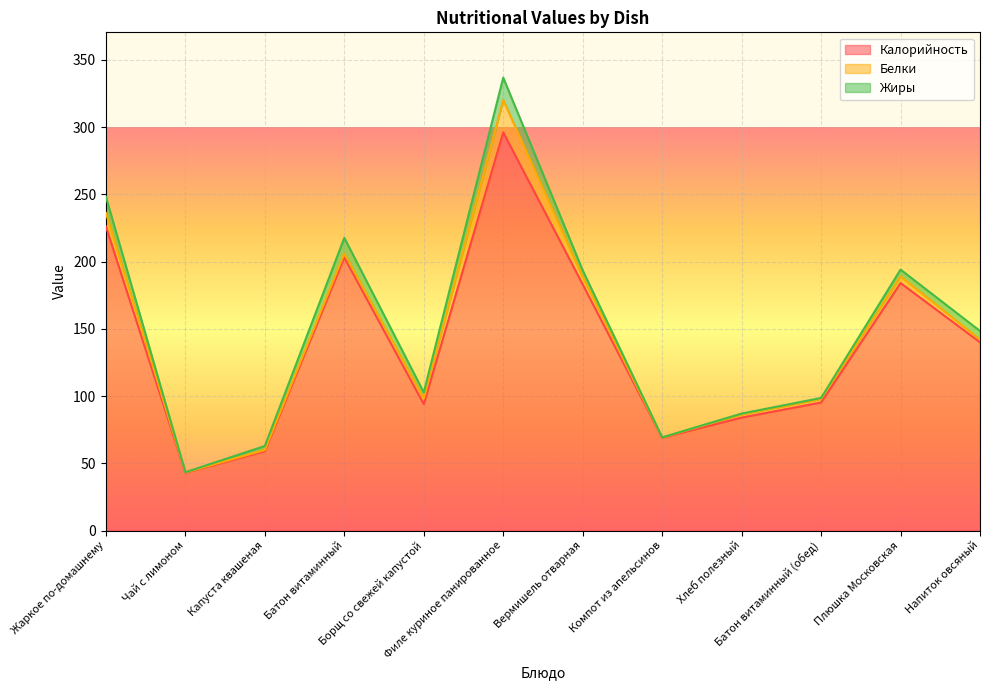

What is the label of the 11th point from the right?

Чай с лимоном